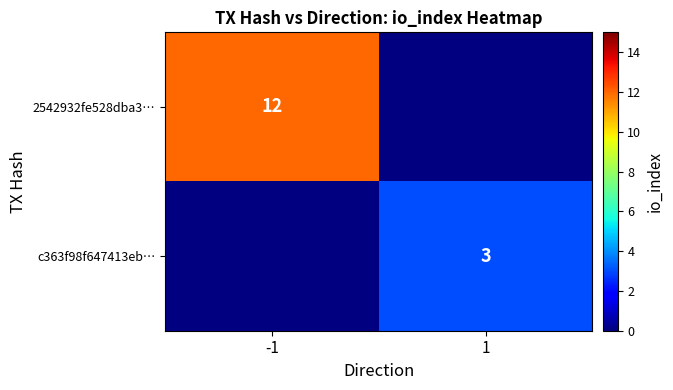

True or false: 2542932fe528dba3… has a value of 12 at -1.

True